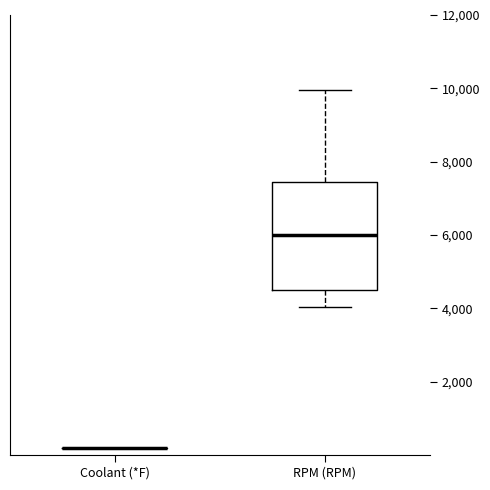

Reading left to right, transcribe this box plot: for each box, give where its median line is, the range the box spans, and where its two whiskers end, as read against the y-axis. The values are not printed on the chart, so give them approximately, as read against the axis.

Coolant (*F): box collapsed to a line at 200, whiskers 200 to 200
RPM (RPM): median 6000, box 4400 to 7400, whiskers 4000 to 10000